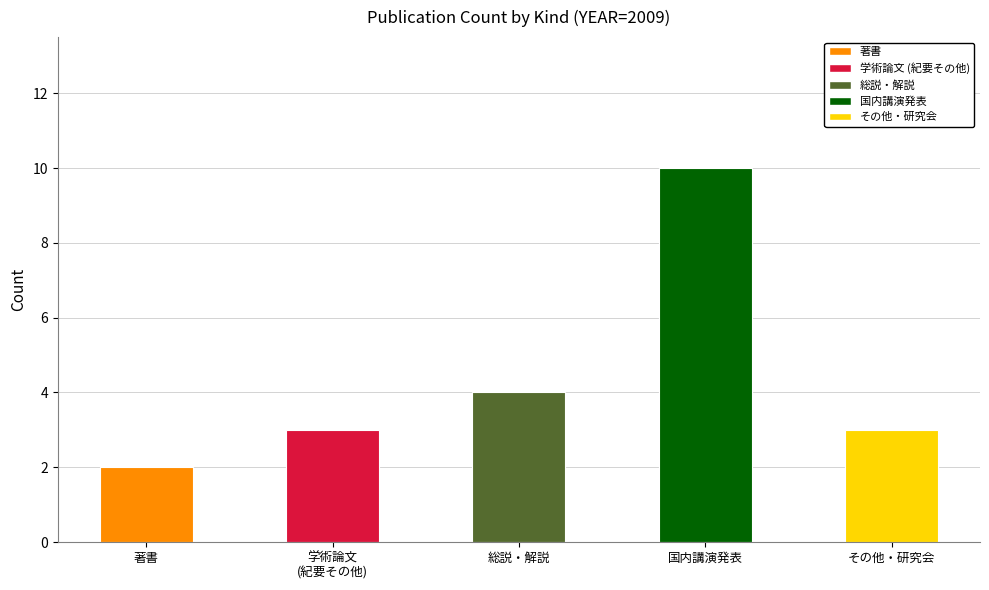

Which series changed the most between 著書 and 総説・解説?

総説・解説